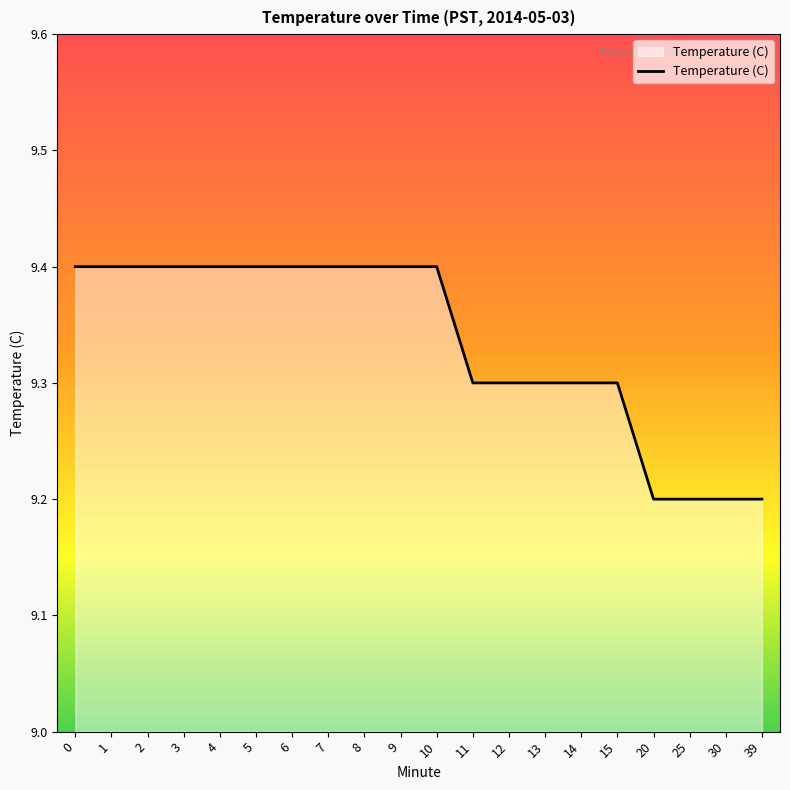

How many lines are shown in the chart?

1